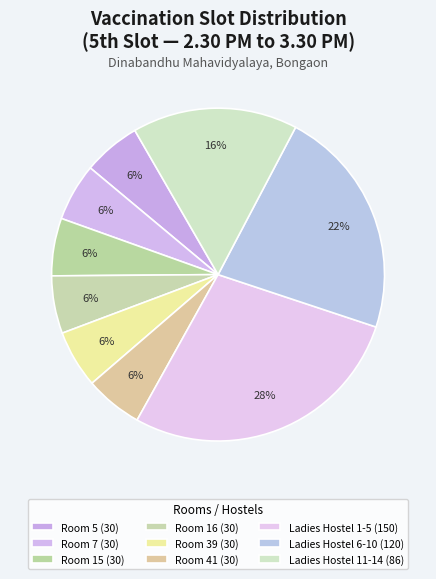

Count the number of slices in the pie.

9